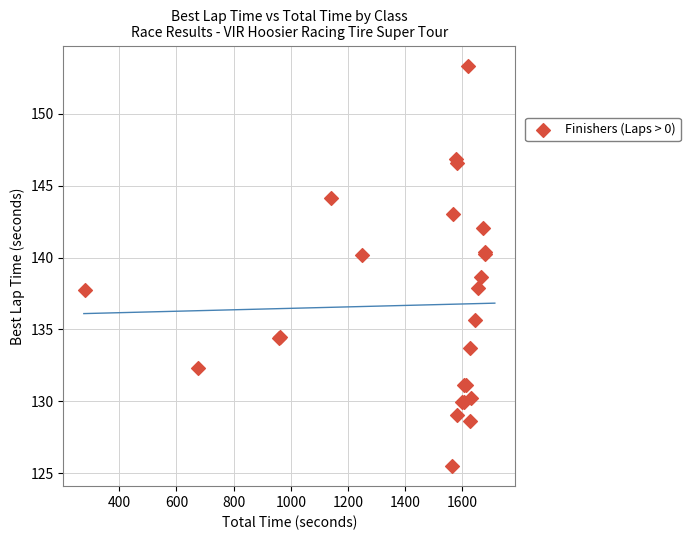

What Y value in the scatter plot is closest to 139?

138.6